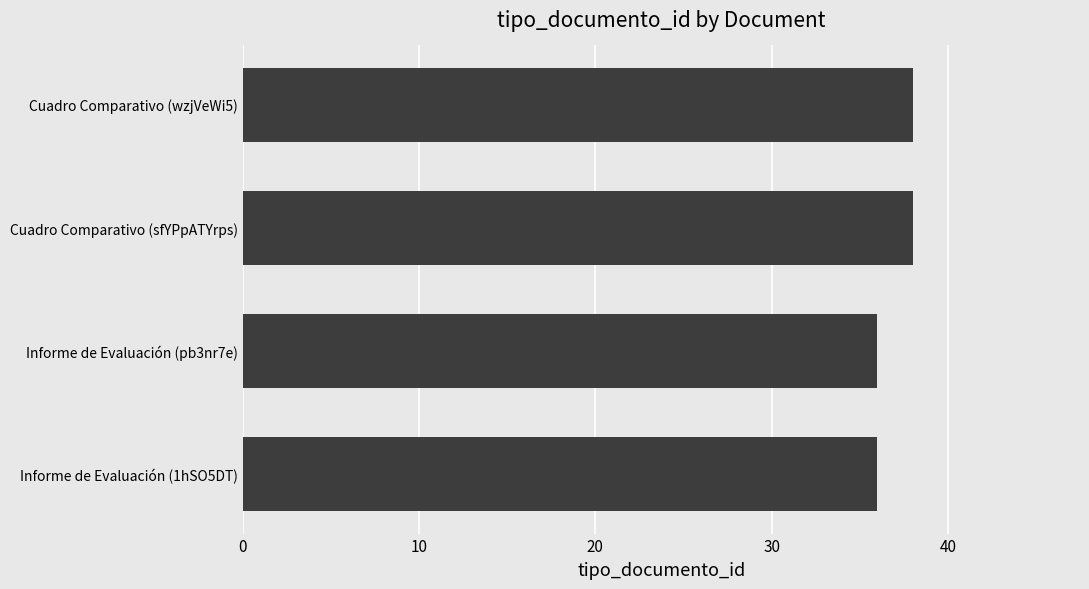

Which has a higher value, Informe de Evaluación (1hSO5DT) or Cuadro Comparativo (wzjVeWi5)?

Cuadro Comparativo (wzjVeWi5)